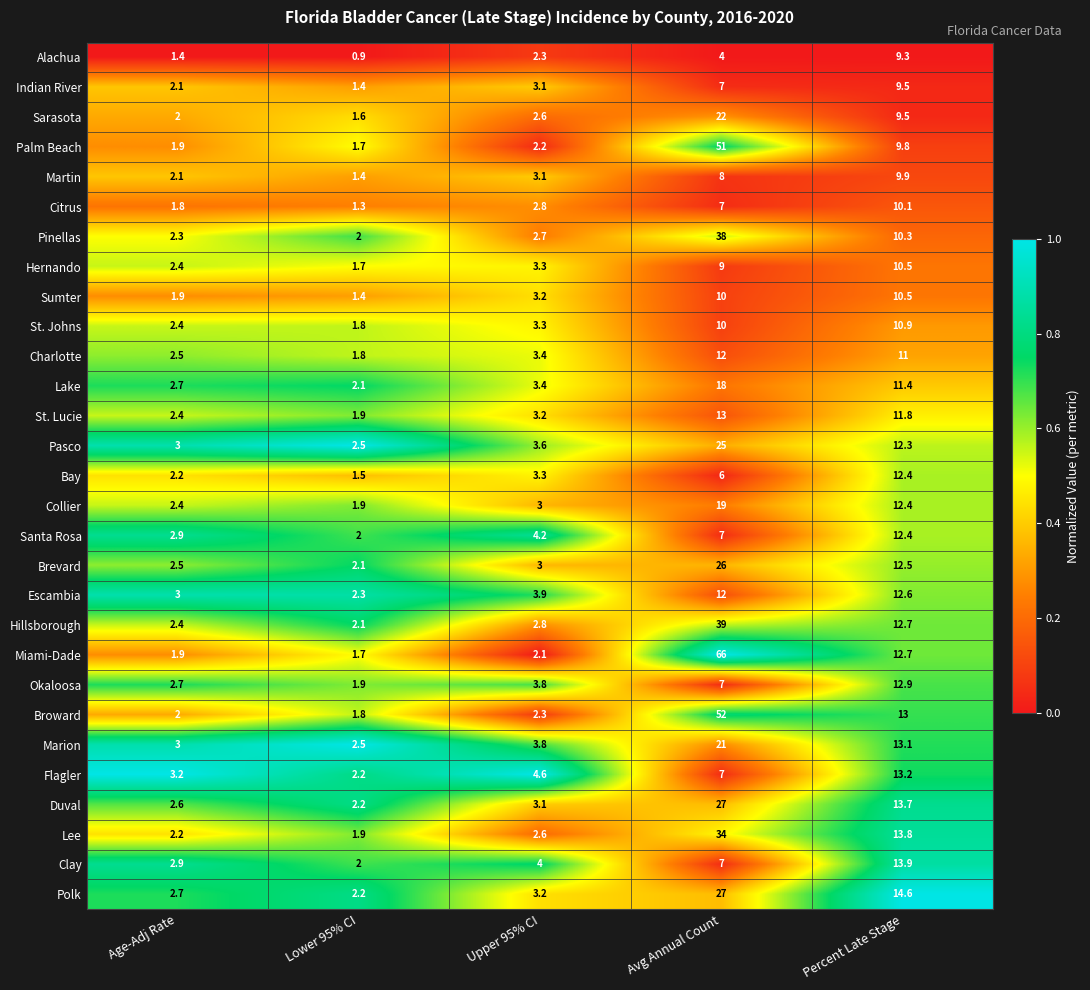

What is the difference between the maximum and minimum values in the Bay series?

10.9